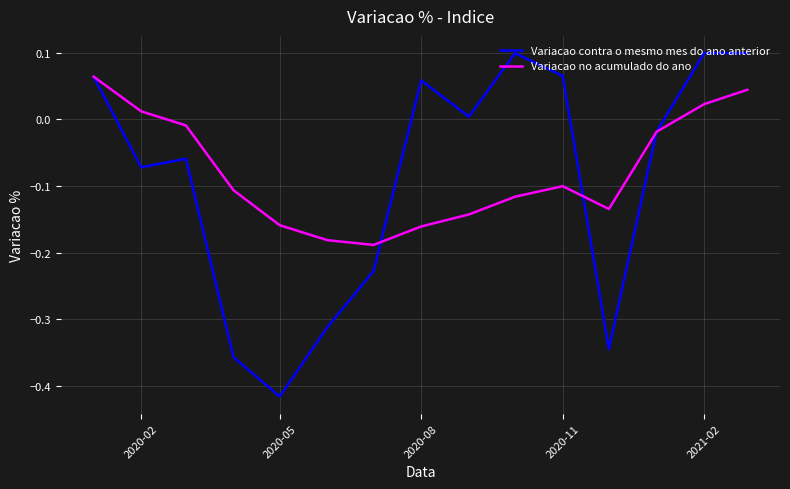

True or false: Variacao contra o mesmo mes do ano anterior and Variacao no acumulado do ano cross at least once.

True